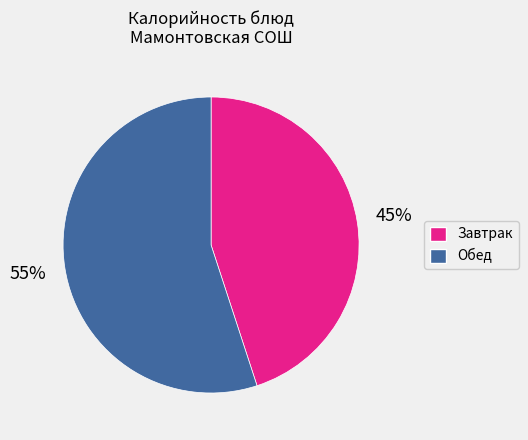

To the nearest percent, what is the average slice percentage?

50%